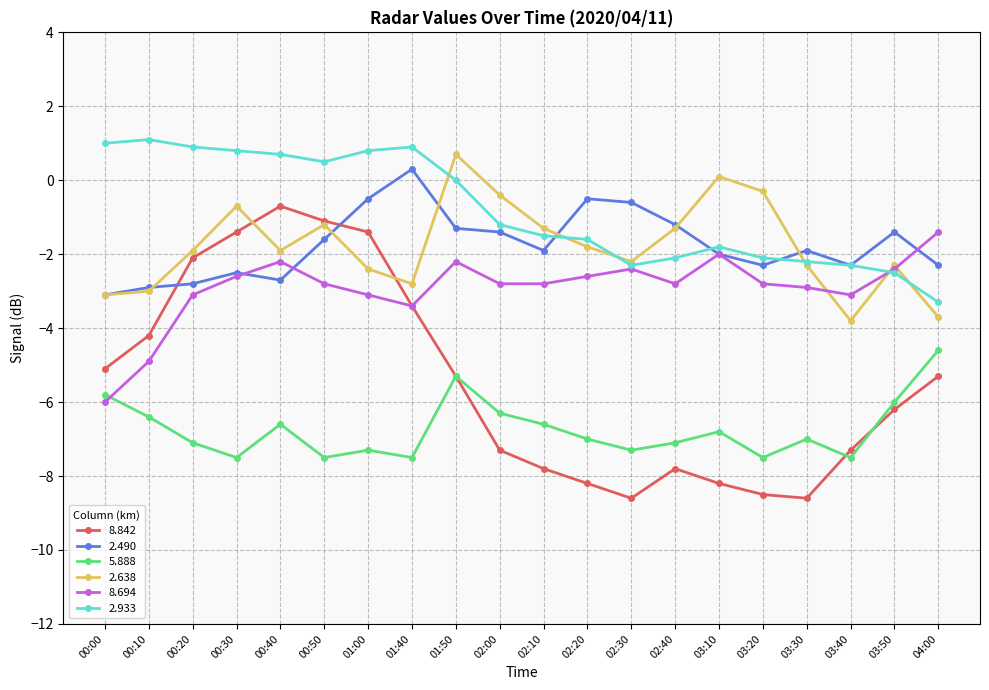

The value of 2.638 at 02:10 is -1.3. True or false?

True